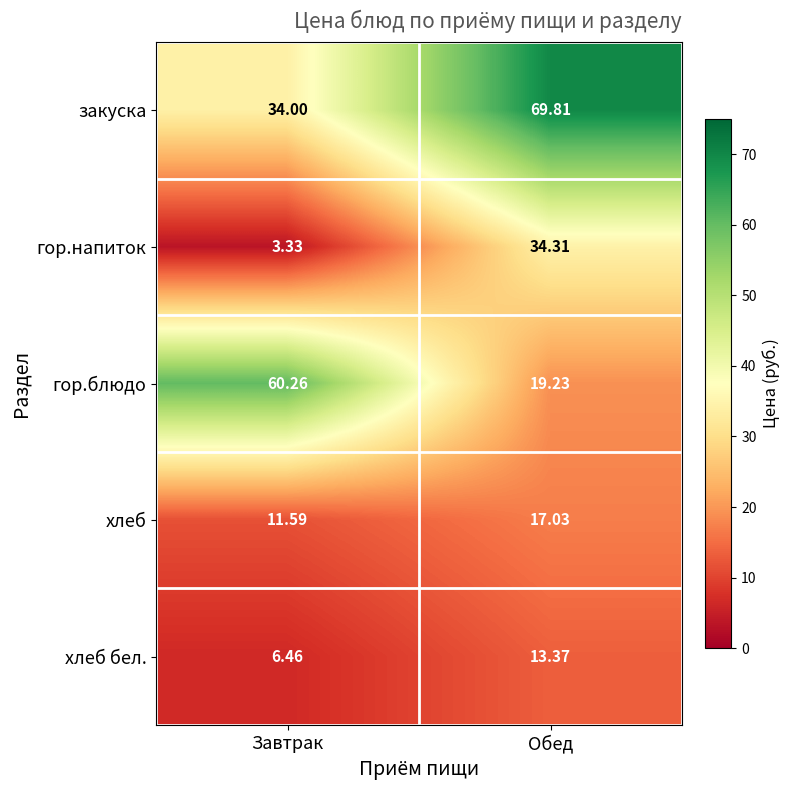

Rank the series at Завтрак from highest to lowest value.

гор.блюдо, закуска, хлеб, хлеб бел., гор.напиток